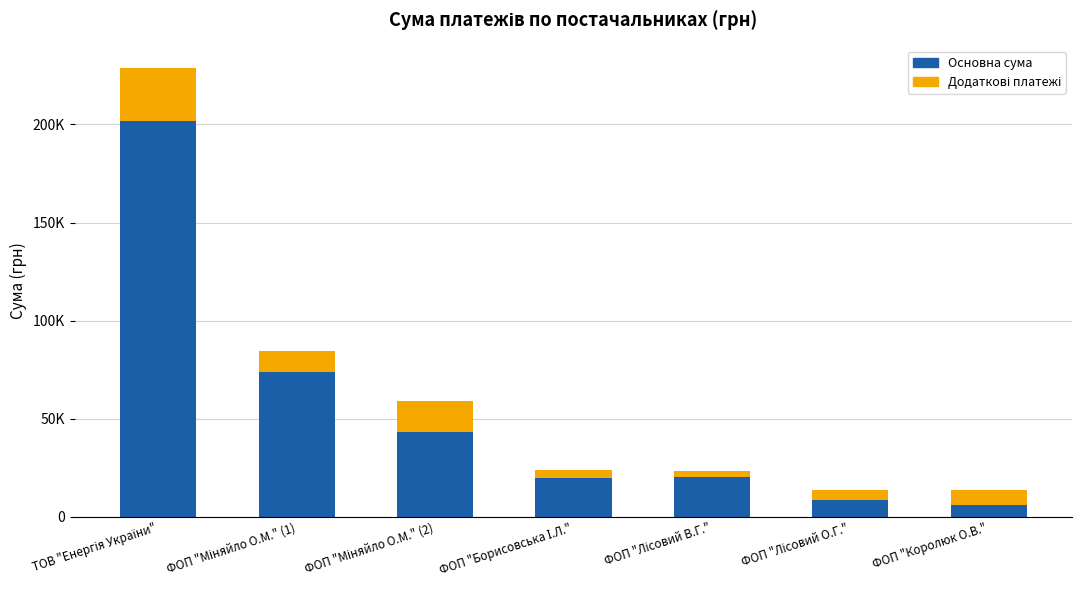

What is the label of the 1st bar from the left?

ТОВ "Енергія України"